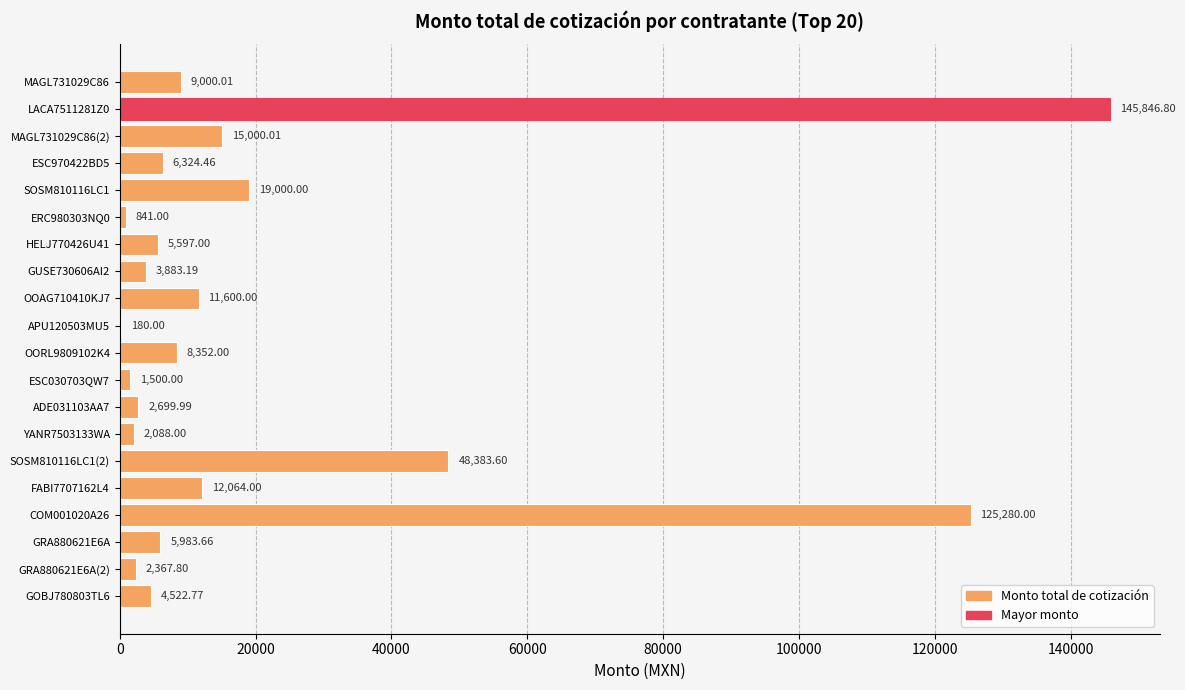

What is the sum of the values at ADE031103AA7 and GOBJ780803TL6?

7222.8